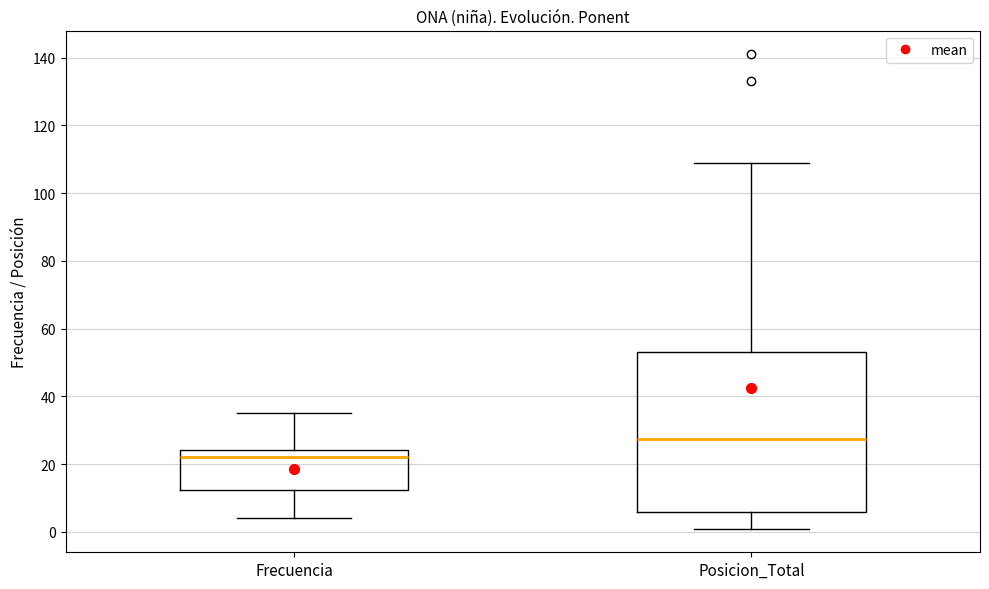

Which box has the lowest median line?

Frecuencia